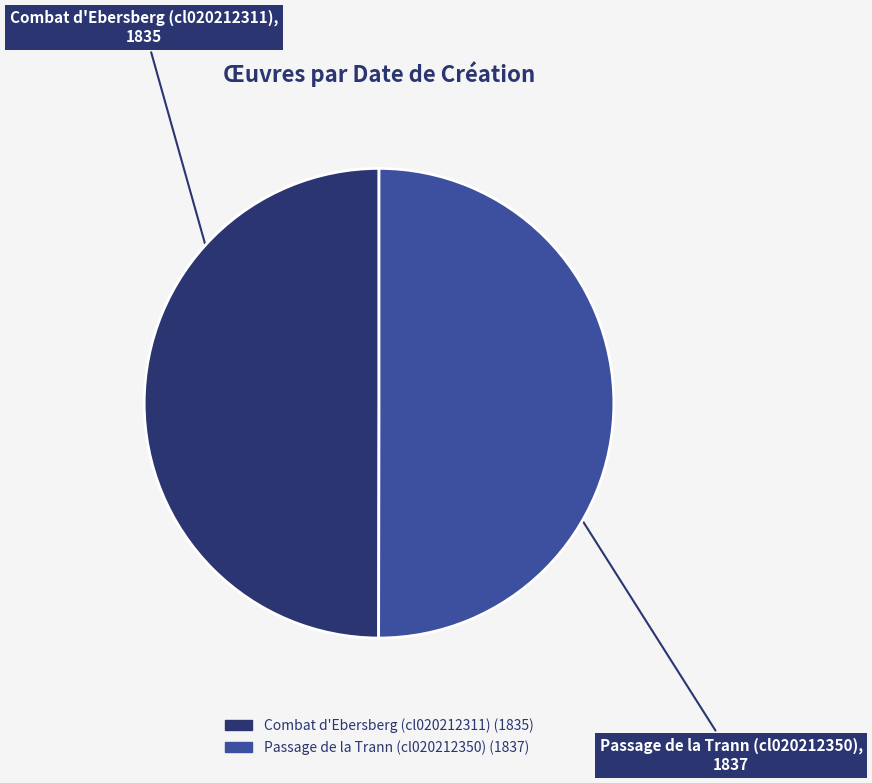

How many slices are in this pie chart?

2